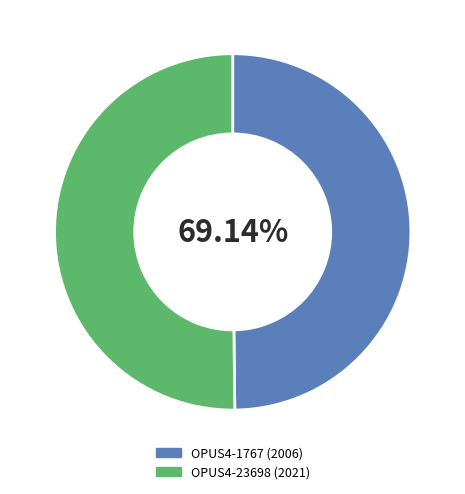

The OPUS4-23698 (2021) slice represents 65% of the pie. True or false?

False